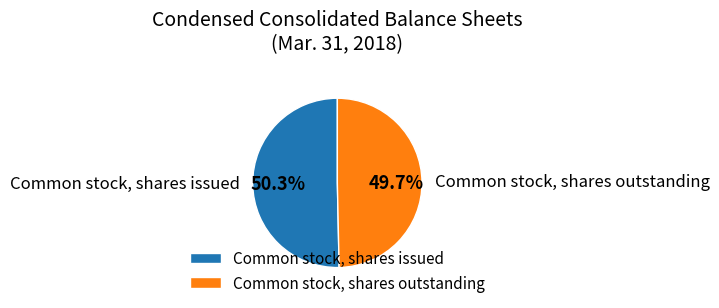

Which slice represents more than half of the pie?

Common stock, shares issued